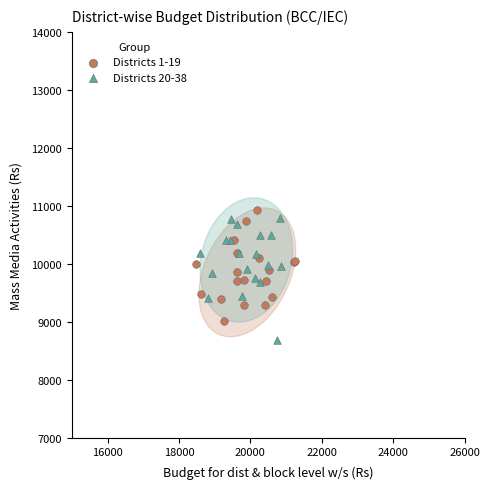

Which series contains the lowest Y value?

Districts 20-38